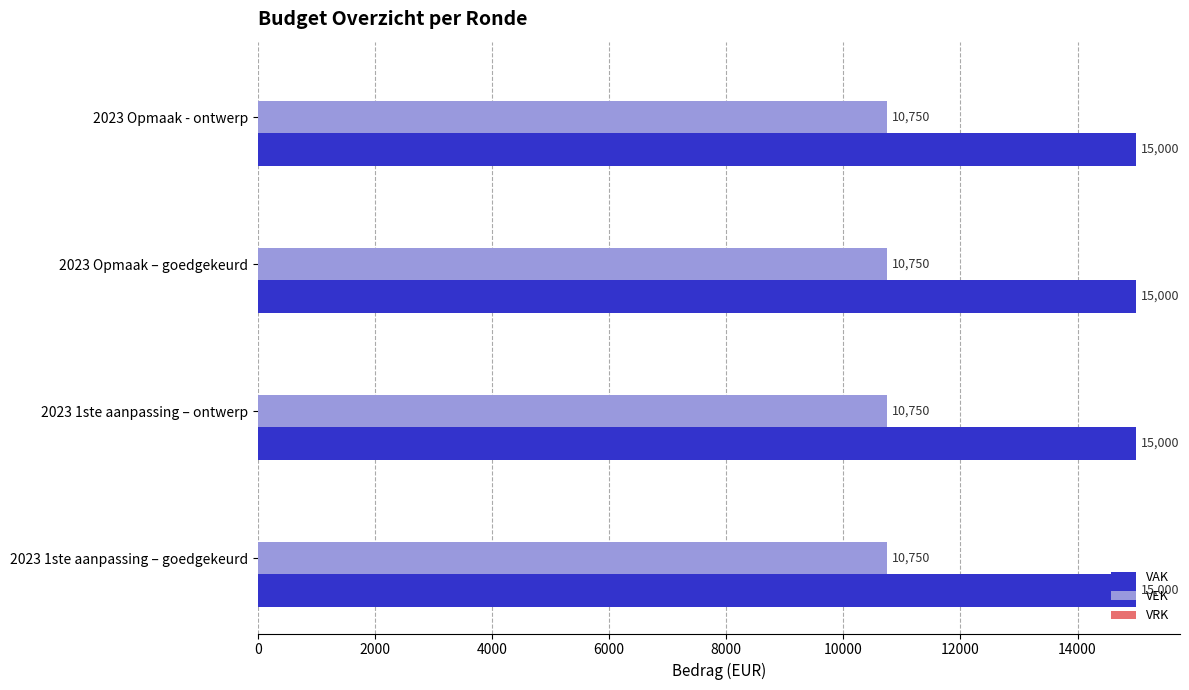

What is the sum of the VAK values at 2023 1ste aanpassing – goedgekeurd and 2023 Opmaak – goedgekeurd?

30000